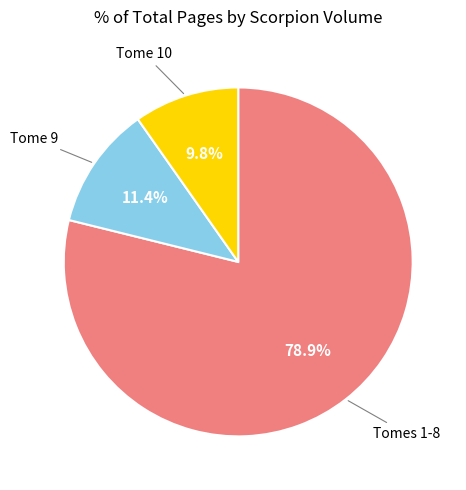

Does any single category account for the majority?

Yes